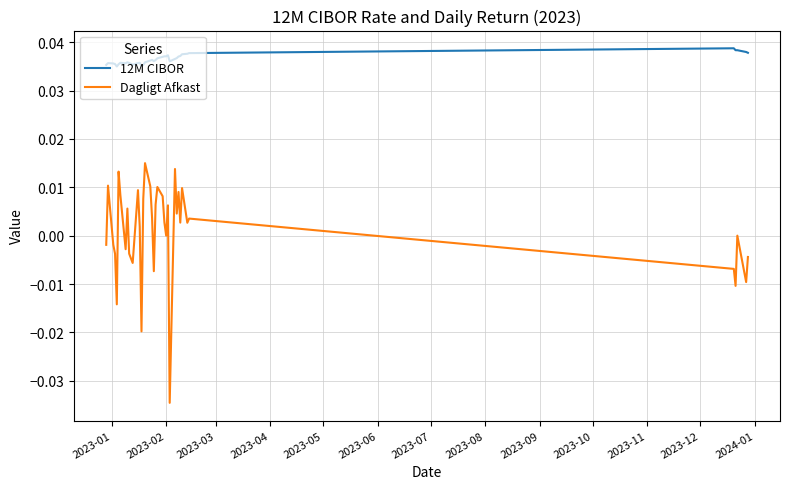

True or false: Dagligt Afkast and 12M CIBOR cross at least once.

False